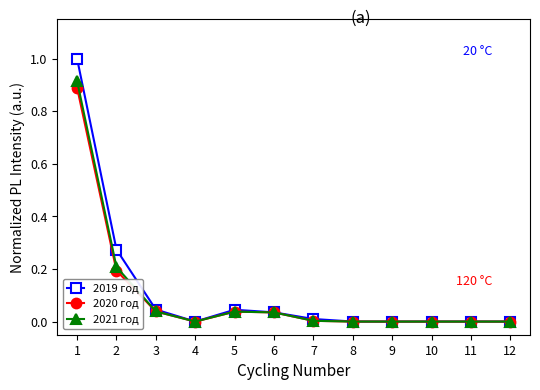

Is the value of 2021 год at 2 greater than the value of 2020 год at 7?

Yes